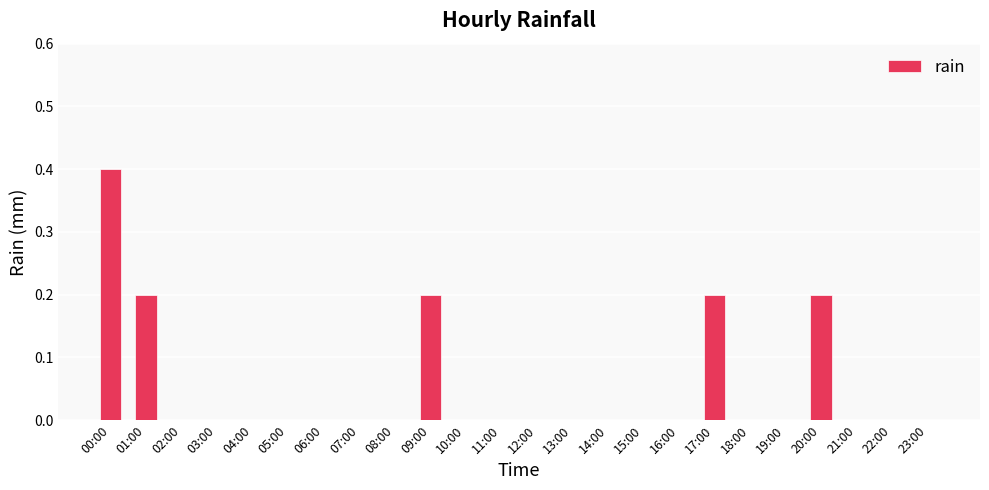

Which category has the highest value across all series?

00:00